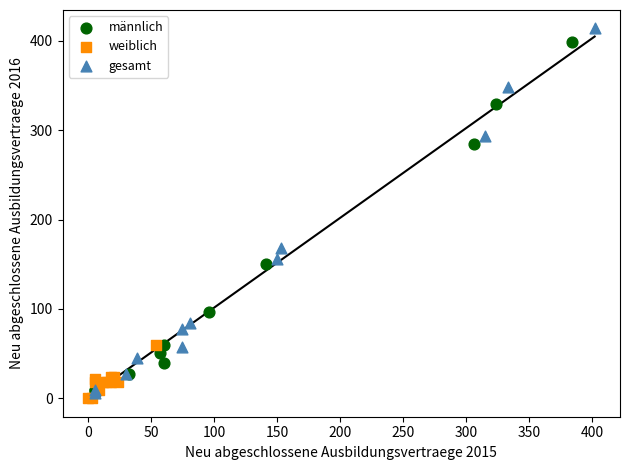

Which series contains the lowest Y value?

weiblich